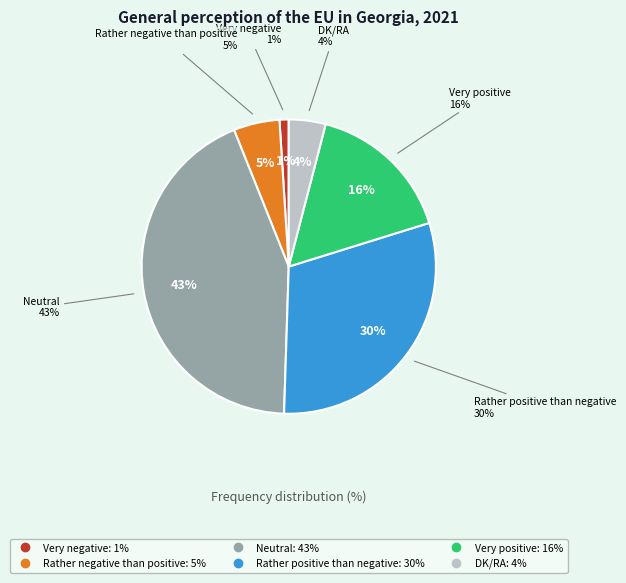

What percentage is the Rather positive than negative slice, to the nearest percent?

30%